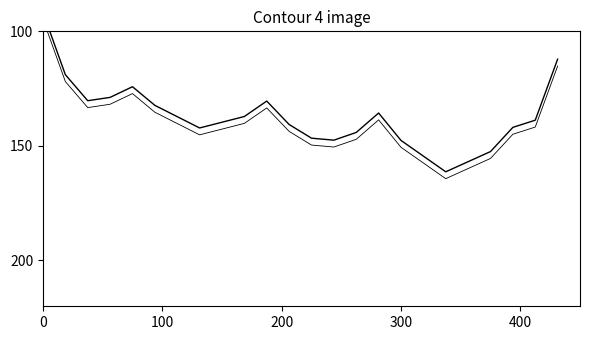

Reading left to right, list all the values displayed in this chart.

学号: 91.7	118.9	130.3	128.8	124.2	132.3	137.2	142.2	139.7	137.2	130.4	140.7	146.6	147.5	144.1	135.7	147.6	154.5	161.3	156.9	152.5	141.9	138.8	112.2
学号_offset: 94.7	121.9	133.3	131.8	127.2	135.3	140.2	145.2	142.7	140.2	133.4	143.7	149.6	150.5	147.1	138.7	150.6	157.5	164.3	159.9	155.5	144.9	141.8	115.2